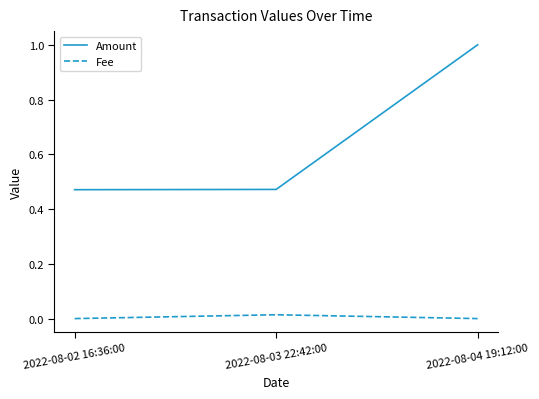

Which series has the largest total across all categories?

Amount